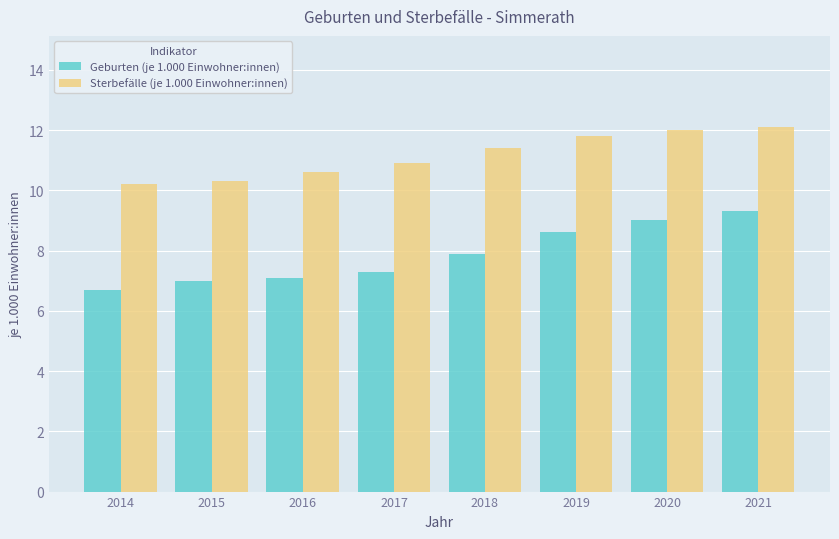

Which series changed the most between 2014 and 2015?

Geburten (je 1.000 Einwohner:innen)